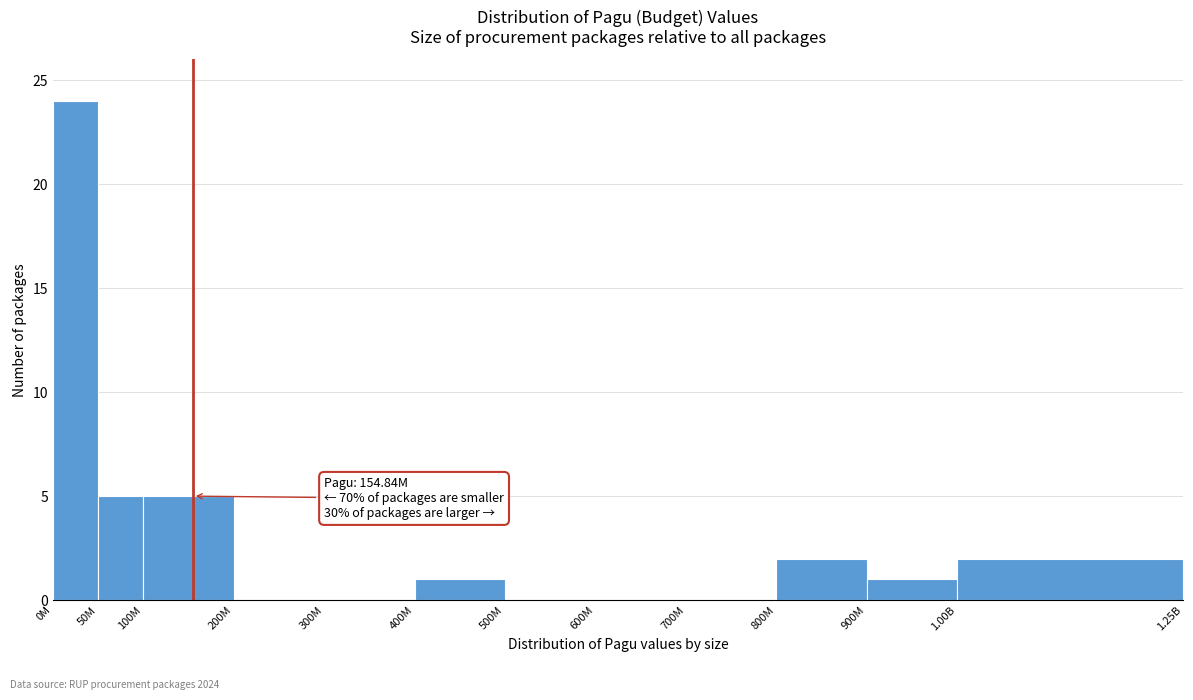

Reading left to right, what are all the values shown in this chart?

0M=24	50M=5	100M=5	200M=0	300M=0	400M=1	500M=0	600M=0	700M=0	800M=2	900M=1	1.00B=2